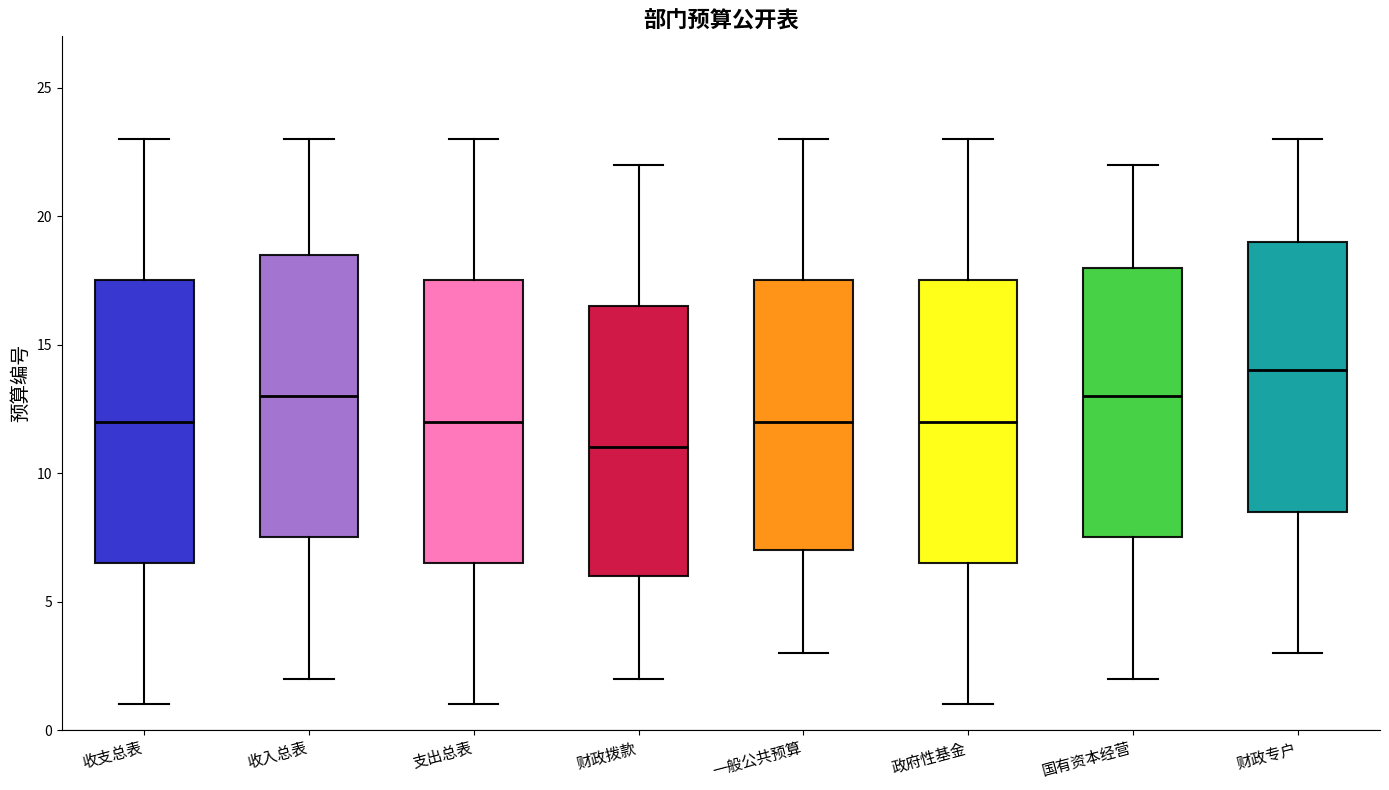

Reading left to right, transcribe this box plot: for each box, give where its median line is, the range the box spans, and where its two whiskers end, as read against the y-axis. The values are not printed on the chart, so give them approximately, as read against the axis.

收支总表: median 12.0, box 6.5 to 17.5, whiskers 1.0 to 23.0
收入总表: median 13.0, box 7.5 to 18.5, whiskers 2.0 to 23.0
支出总表: median 12.0, box 6.5 to 17.5, whiskers 1.0 to 23.0
财政拨款: median 11.0, box 6.0 to 16.5, whiskers 2.0 to 22.0
一般公共预算: median 12.0, box 7.0 to 17.5, whiskers 3.0 to 23.0
政府性基金: median 12.0, box 6.5 to 17.5, whiskers 1.0 to 23.0
国有资本经营: median 13.0, box 7.5 to 18.0, whiskers 2.0 to 22.0
财政专户: median 14.0, box 8.5 to 19.0, whiskers 3.0 to 23.0